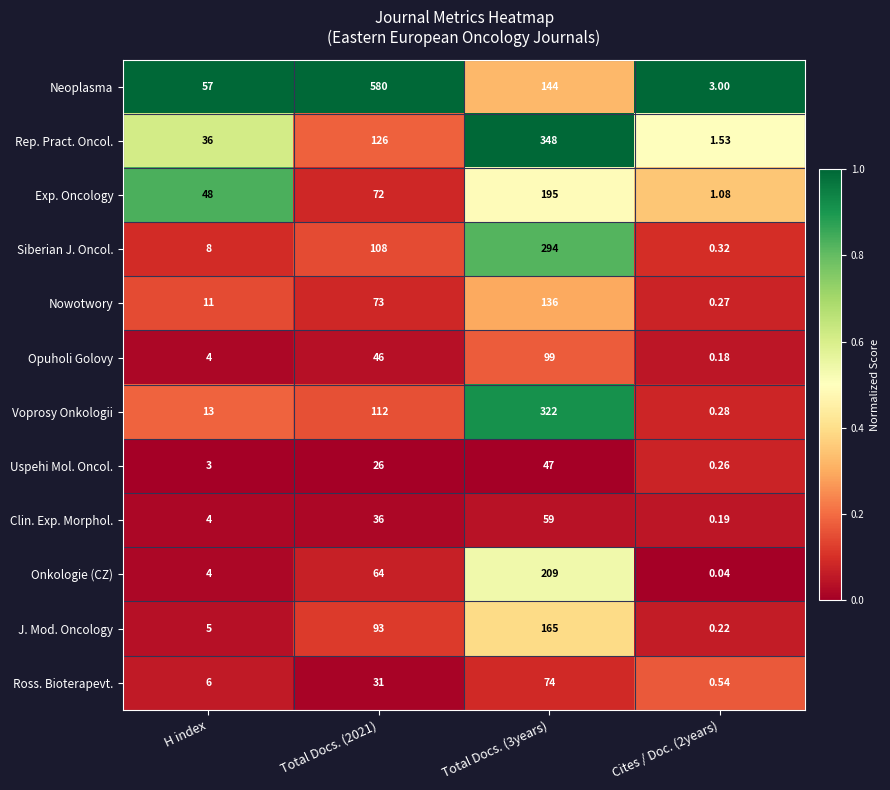

Rank the series at Total Docs. (2021) from lowest to highest value.

Uspehi Mol. Oncol., Ross. Bioterapevt., Clin. Exp. Morphol., Opuholi Golovy, Onkologie (CZ), Exp. Oncology, Nowotwory, J. Mod. Oncology, Siberian J. Oncol., Voprosy Onkologii, Rep. Pract. Oncol., Neoplasma